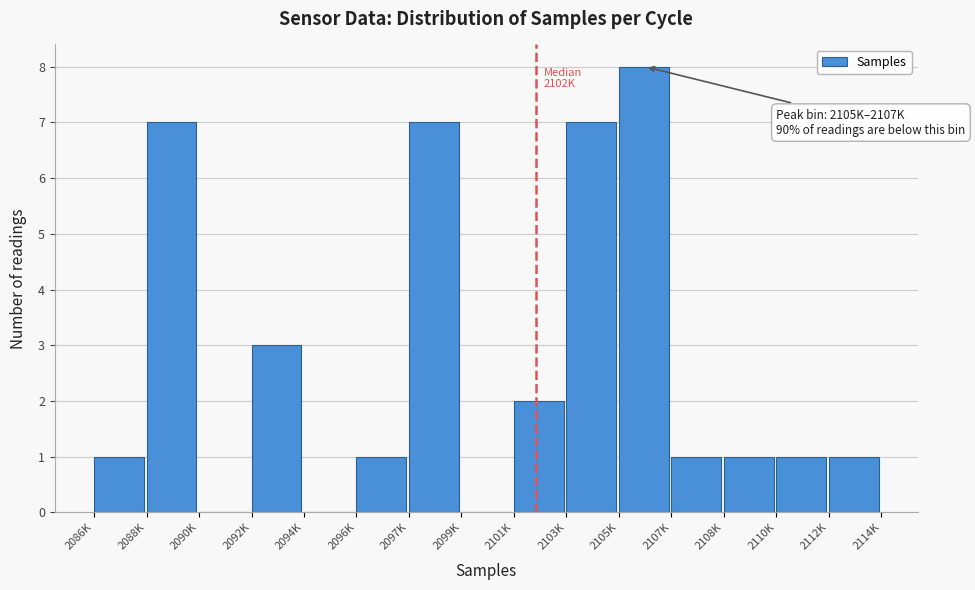

Reading left to right, list all the values displayed in this chart.

2086K=1	2088K=7	2090K=0	2092K=3	2094K=0	2096K=1	2097K=7	2099K=0	2101K=2	2103K=7	2105K=8	2107K=1	2108K=1	2110K=1	2112K=1